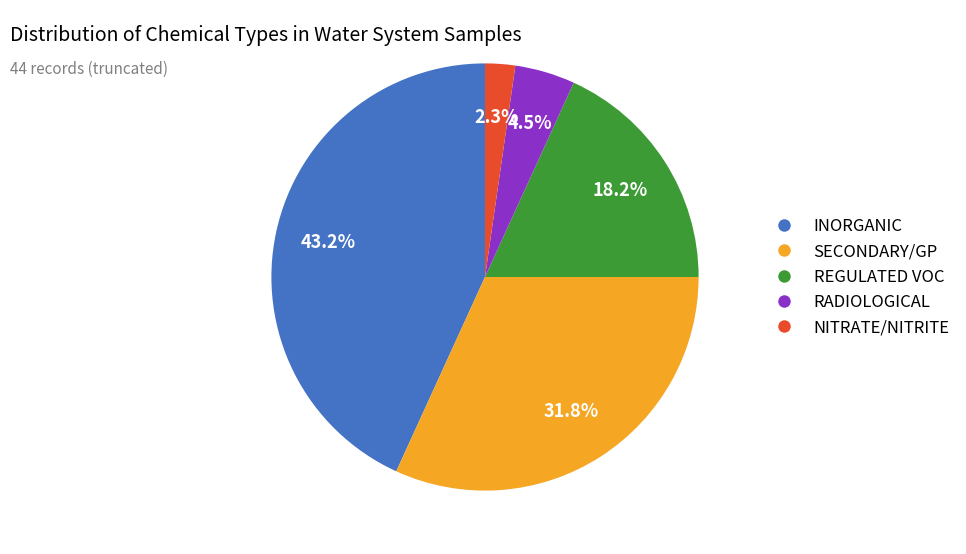

Does any single category account for the majority?

No